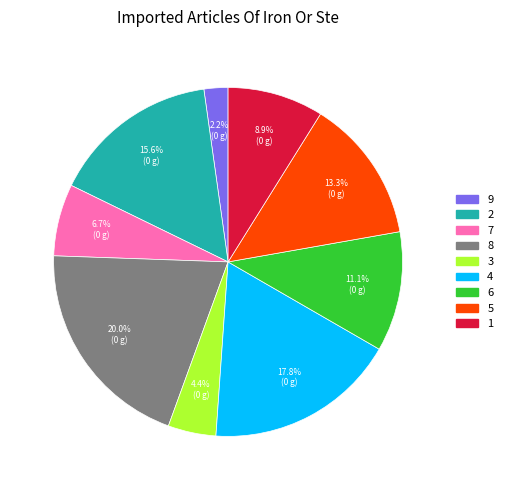

To the nearest percent, what is the combined percentage of 5 and 4?

31%